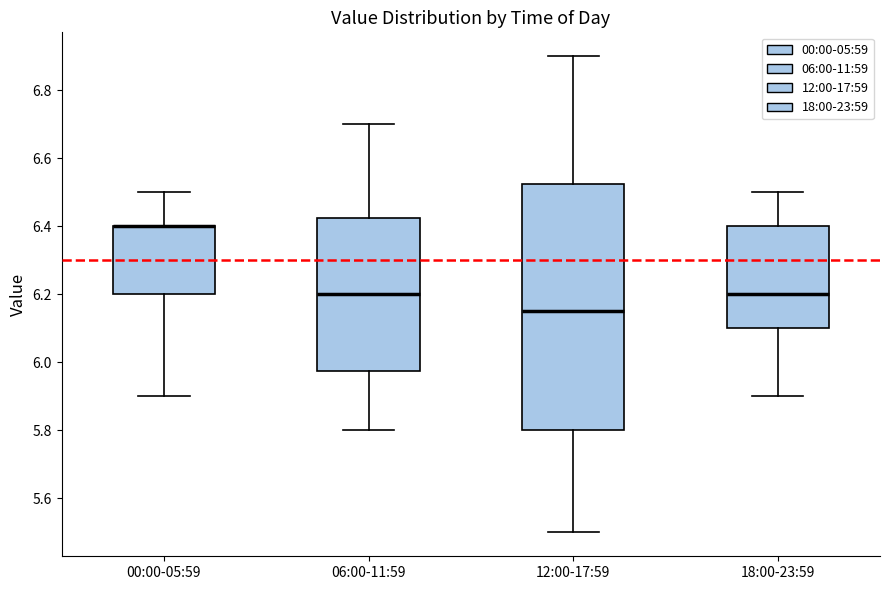

Comparing the boxes themselves (not the whiskers), which one is the tallest?

12:00-17:59